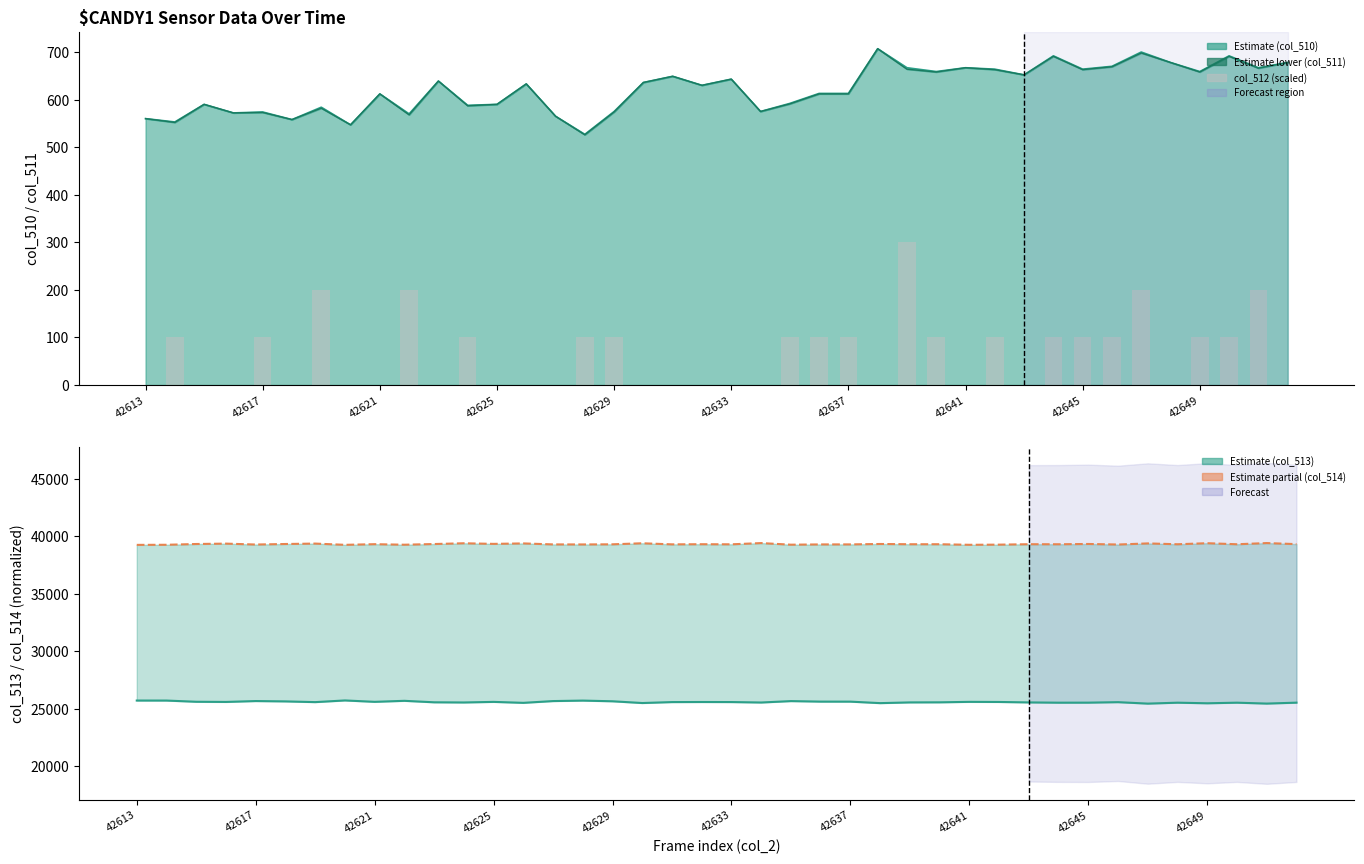

What is the maximum value shown in the chart?

39425